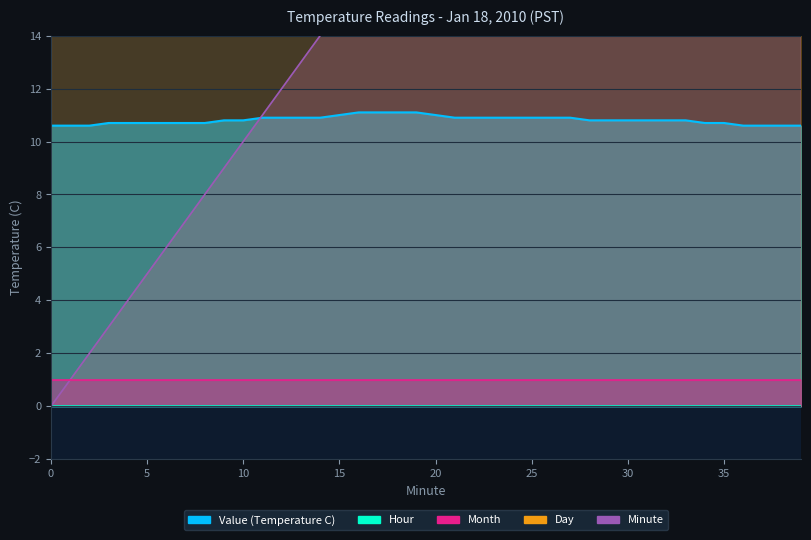

Which has a higher value, 7 or 5?

7